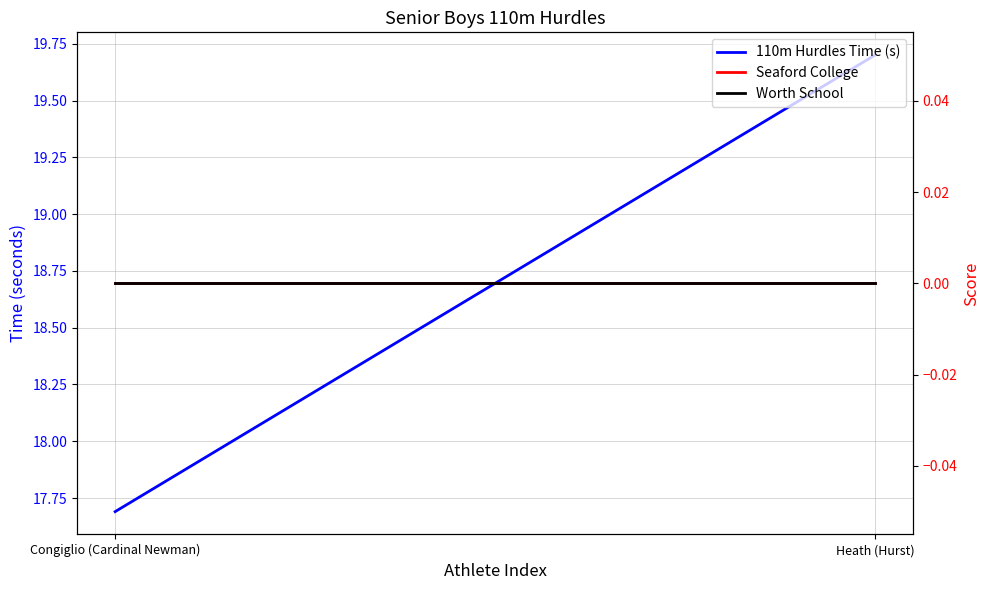

List the series in order of their peak value, lowest first.

Seaford College, Worth School, 110m Hurdles Time (s)